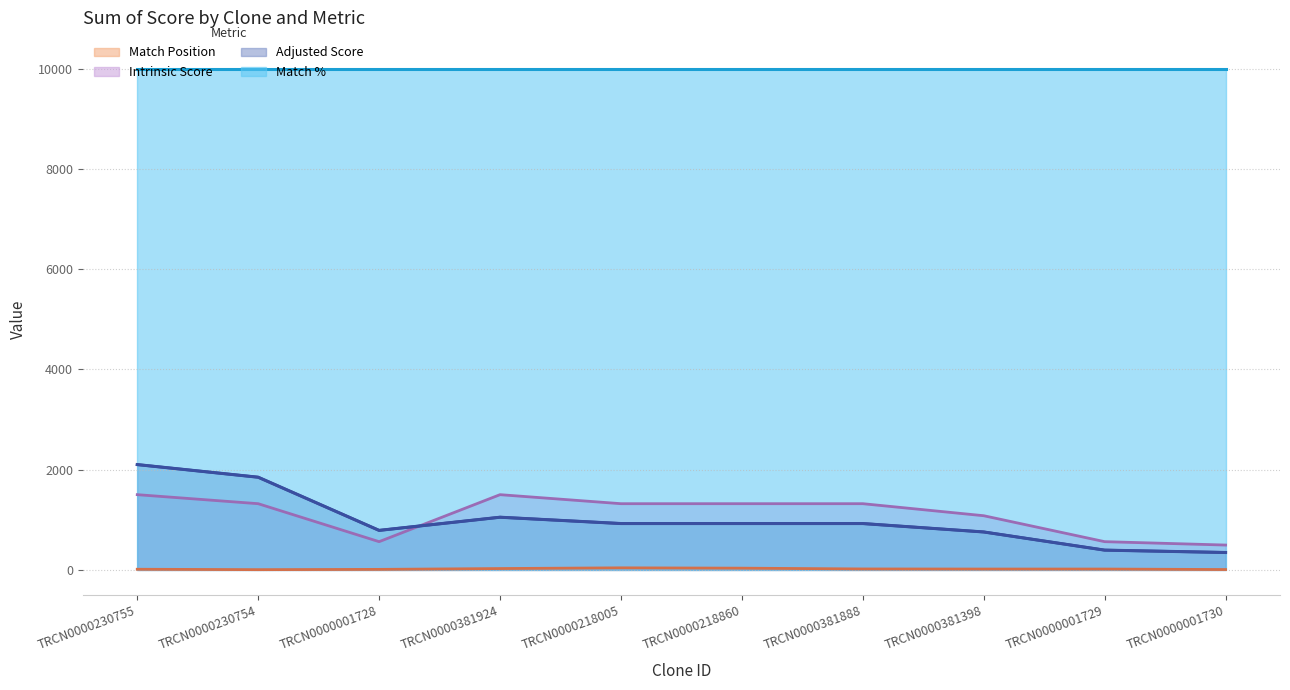

Which has a higher value, TRCN0000230754 or TRCN0000381398?

TRCN0000381398